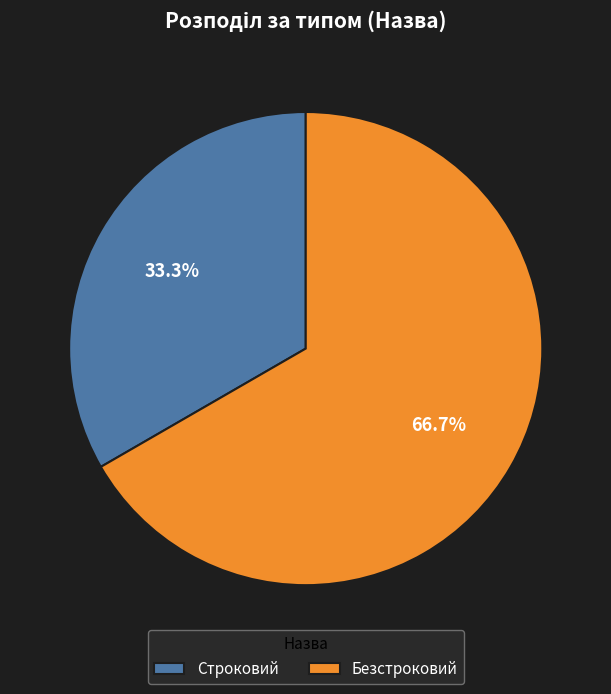

To the nearest percent, what is the difference between the largest and smallest slice percentages?

33%